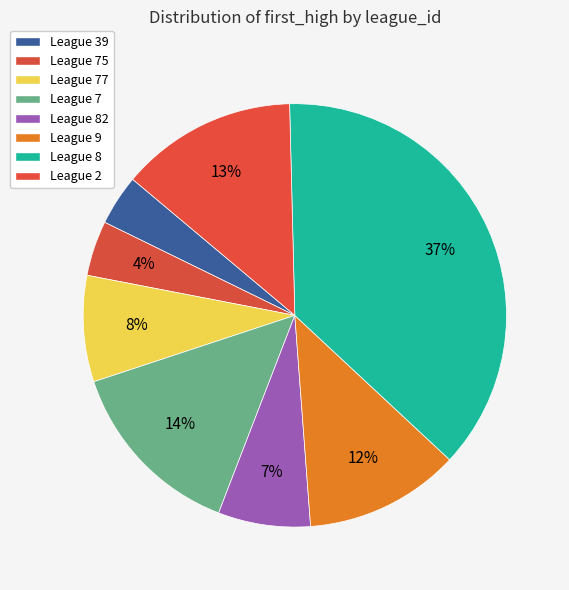

Is there a majority slice in this chart?

No